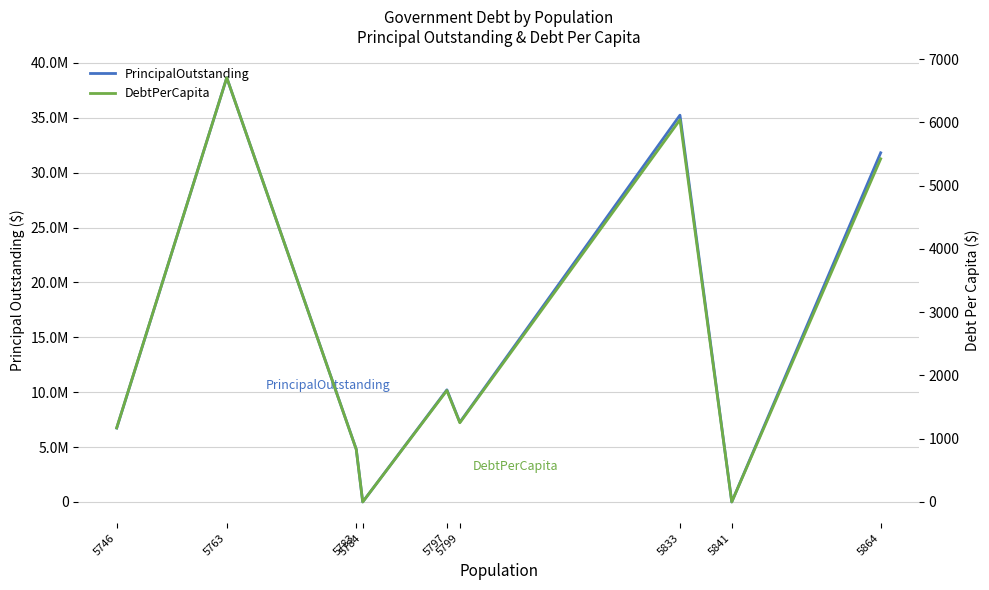

What are all the series names shown in the legend?

PrincipalOutstanding, DebtPerCapita